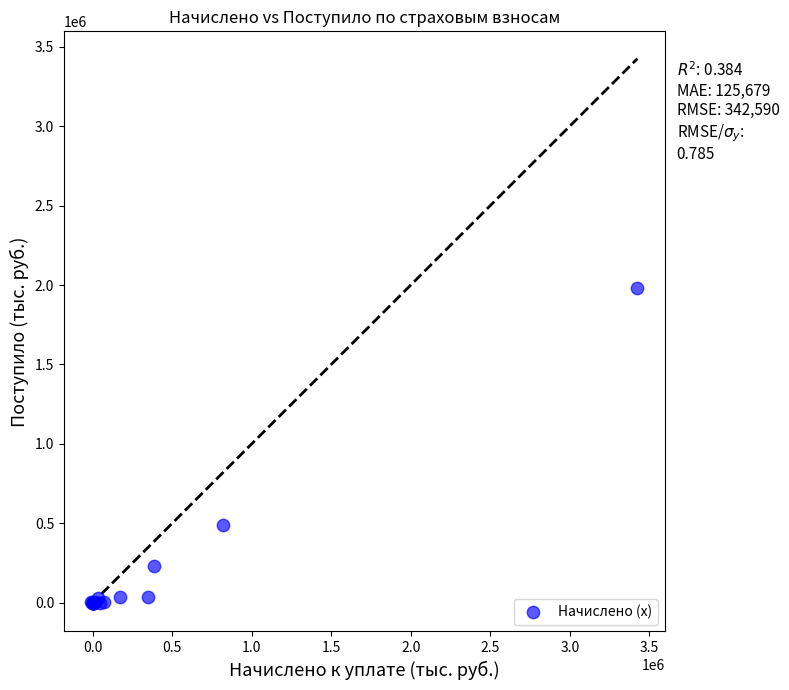

What Y value in the scatter plot is closest to 989070?

487722